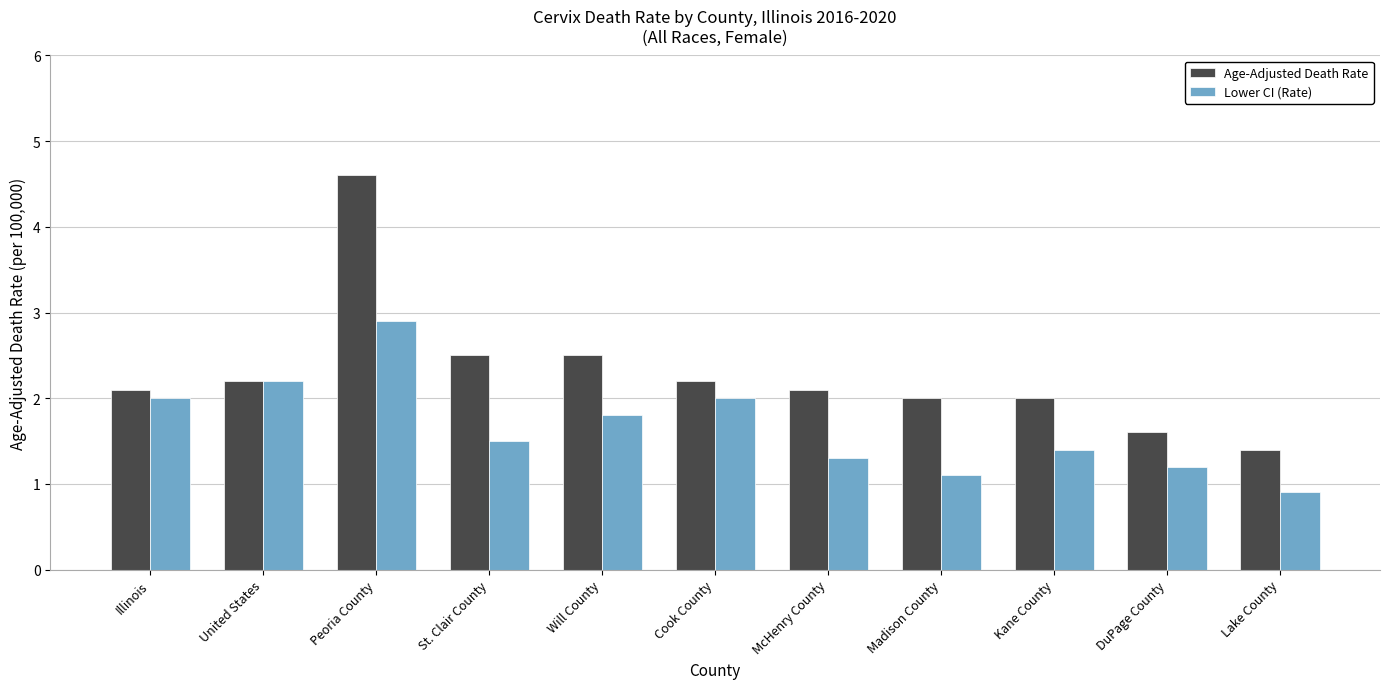

What value does the Age-Adjusted Death Rate series have at Will County?

2.5